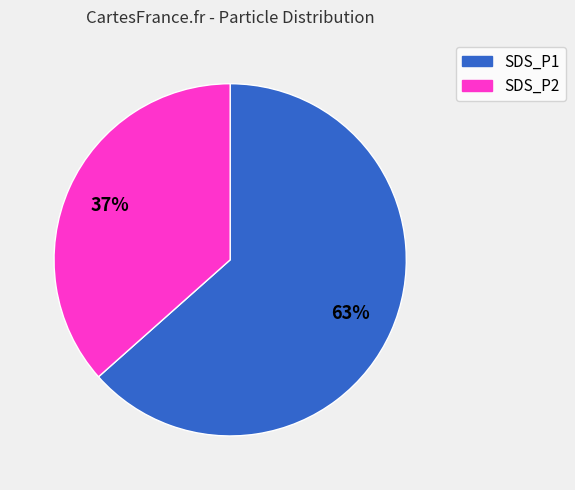

Which category has the biggest portion of the pie?

SDS_P1